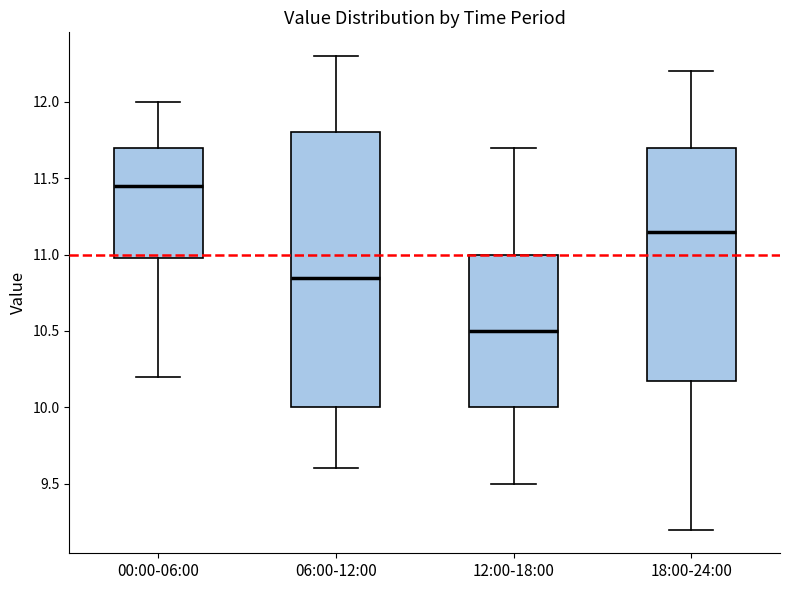

Reading left to right, transcribe this box plot: for each box, give where its median line is, the range the box spans, and where its two whiskers end, as read against the y-axis. The values are not printed on the chart, so give them approximately, as read against the axis.

00:00-06:00: median 11.45, box 11.00 to 11.70, whiskers 10.20 to 12.00
06:00-12:00: median 10.85, box 10.00 to 11.80, whiskers 9.60 to 12.30
12:00-18:00: median 10.50, box 10.00 to 11.00, whiskers 9.50 to 11.70
18:00-24:00: median 11.15, box 10.20 to 11.70, whiskers 9.20 to 12.20